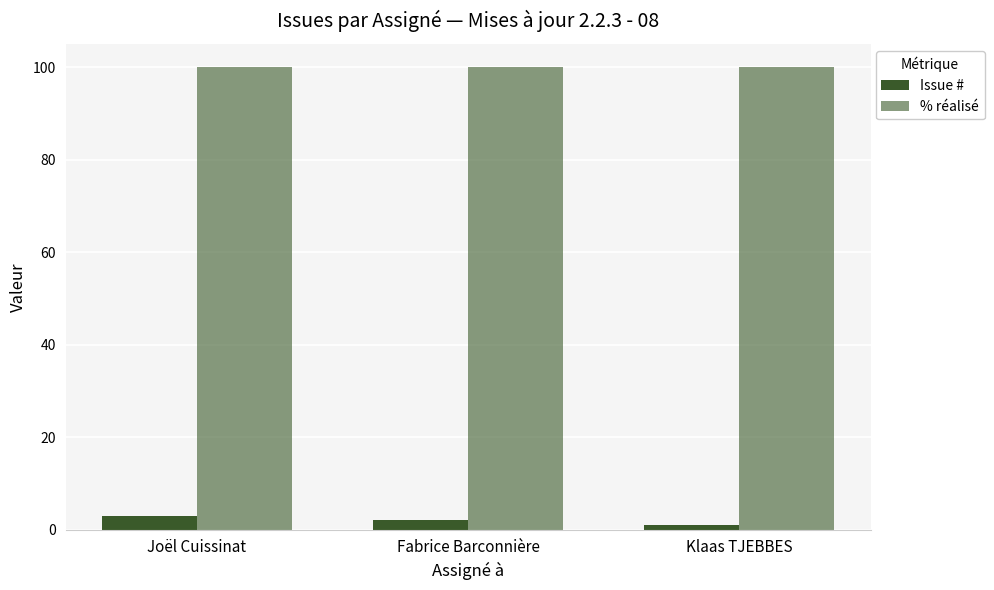

Reading right to left, transcribe all the data shown in this chart.

Issue #: Klaas TJEBBES=1	Fabrice Barconnière=2	Joël Cuissinat=3
% réalisé: Klaas TJEBBES=100	Fabrice Barconnière=100	Joël Cuissinat=100